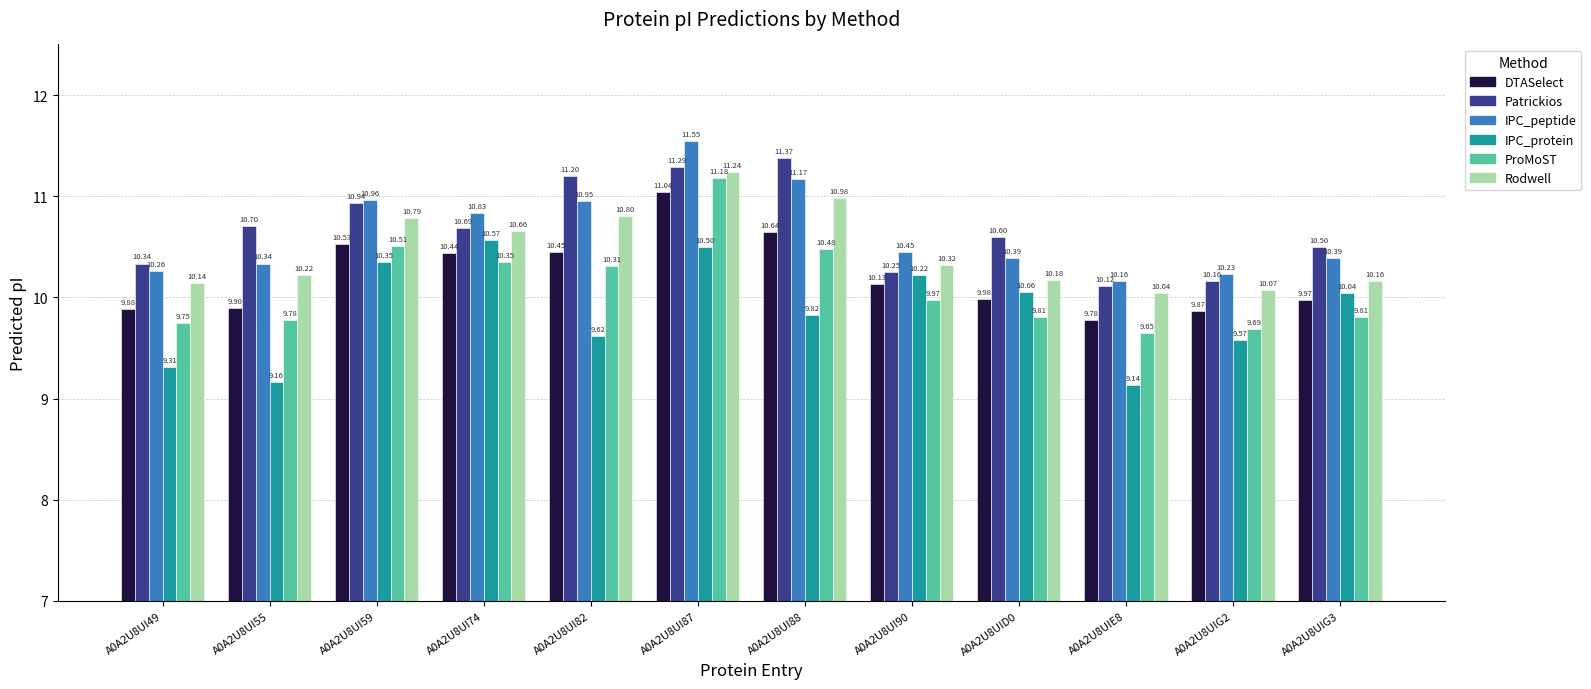

What is the sum of all IPC_peptide values?

127.7